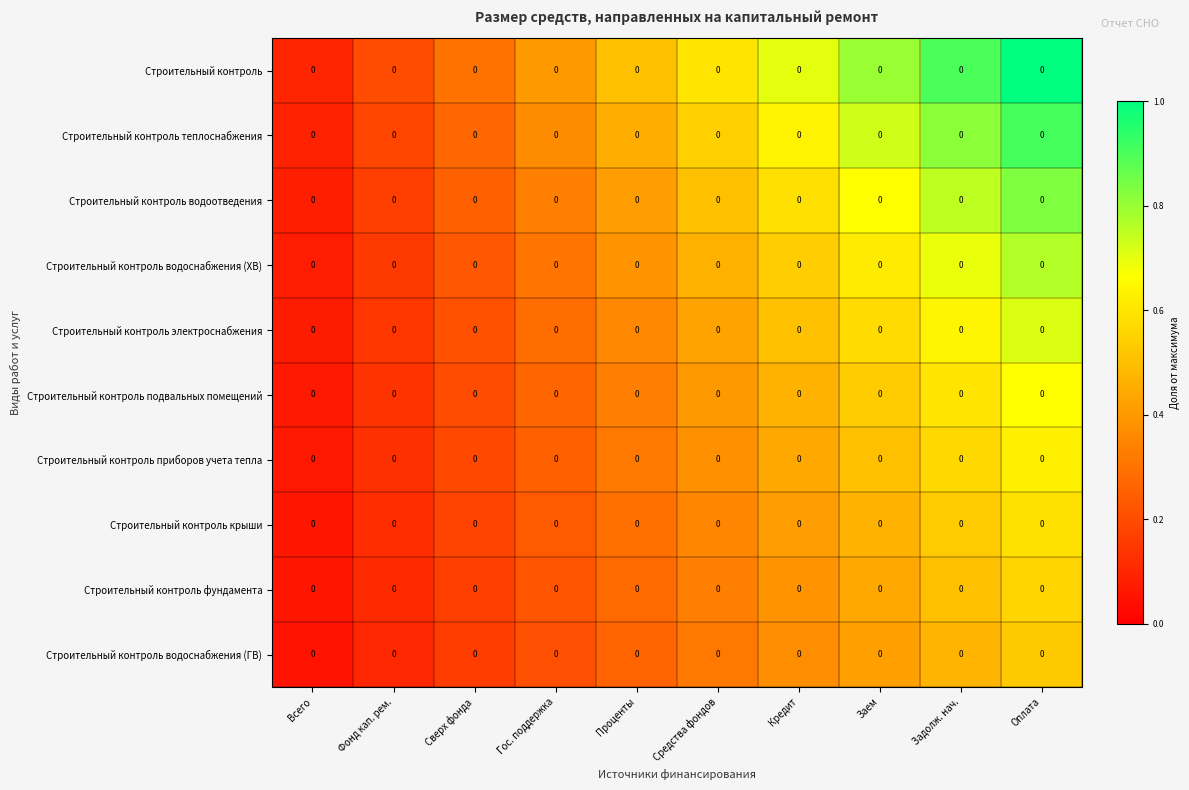

Which has a higher value, Гос. поддержка or Кредит?

Кредит